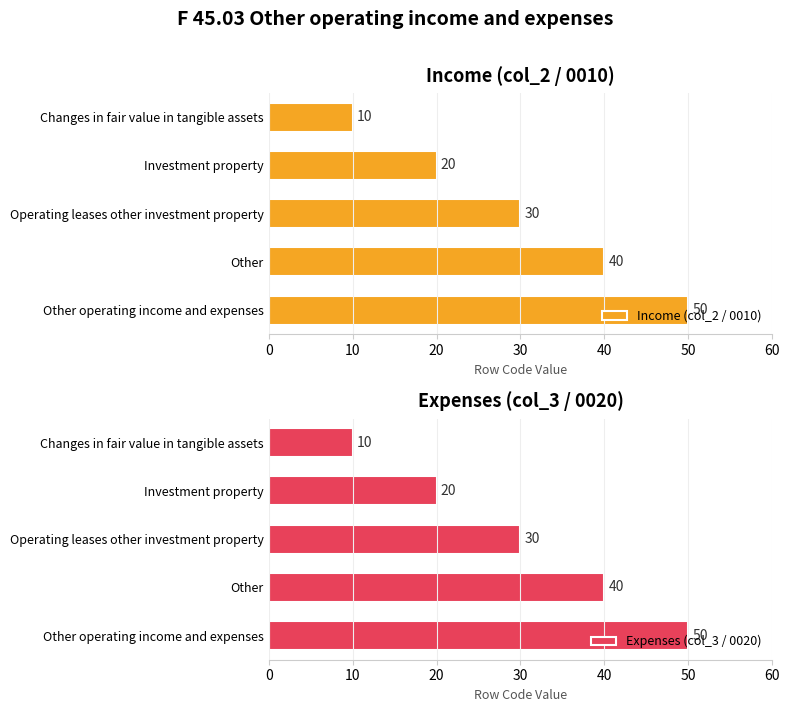

Which series has the widest spread of values?

Income (col_2 / 0010)